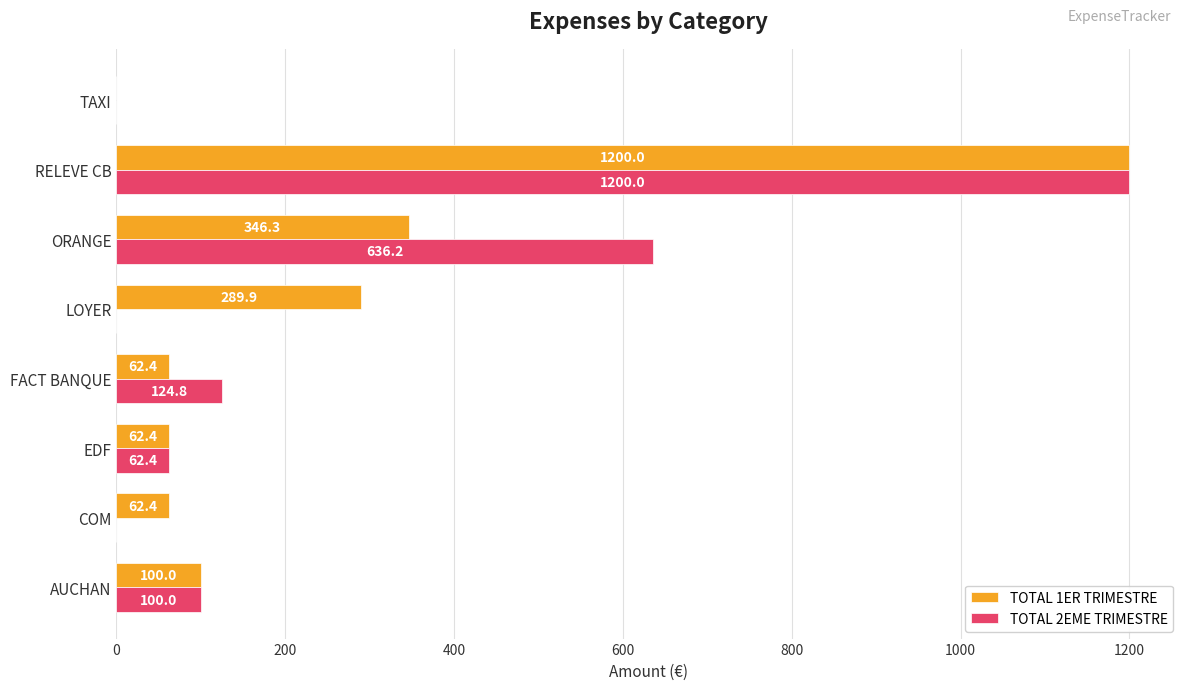

What is the sum of the TOTAL 2EME TRIMESTRE values at LOYER and RELEVE CB?

1200.0